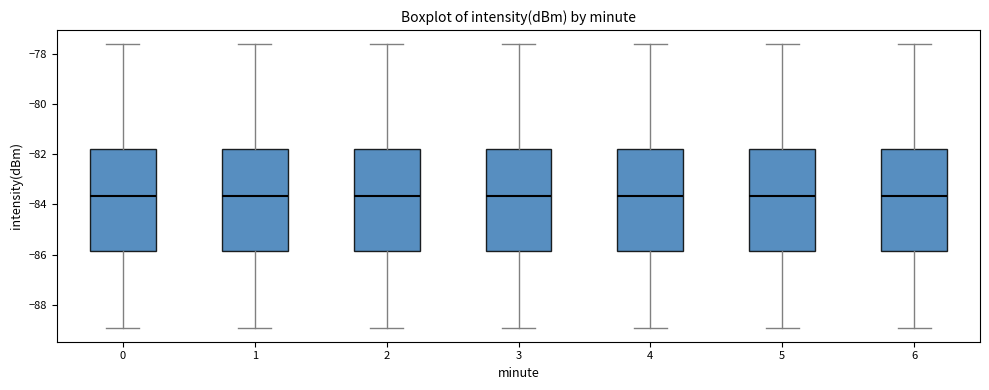

Where does the upper whisker of the box at x = 2 end on the y-axis? The values are not printed on the chart, so give them approximately, as read against the axis.

-77.6